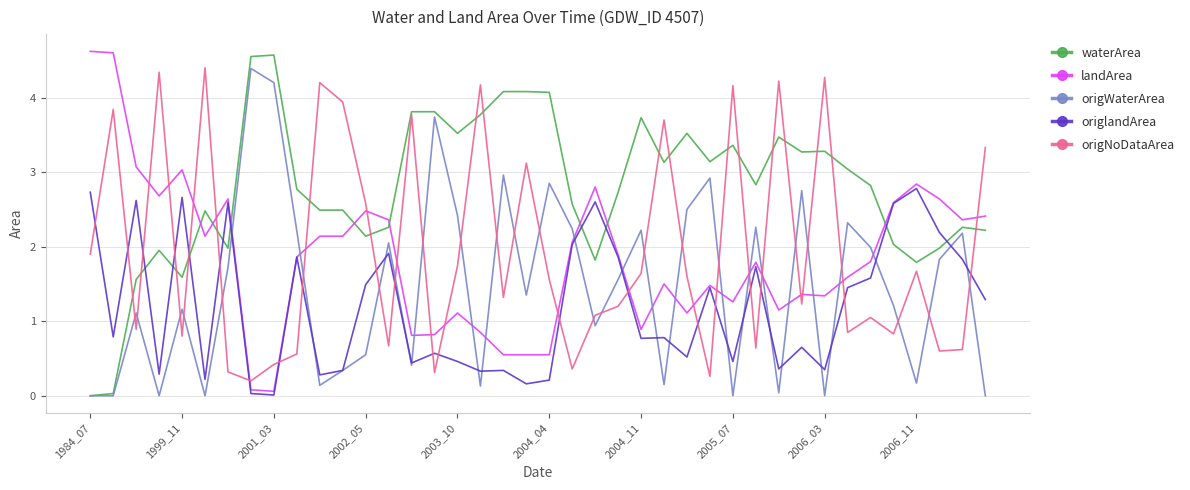

After their last crossing, which series has the higher values: landArea or waterArea?

landArea